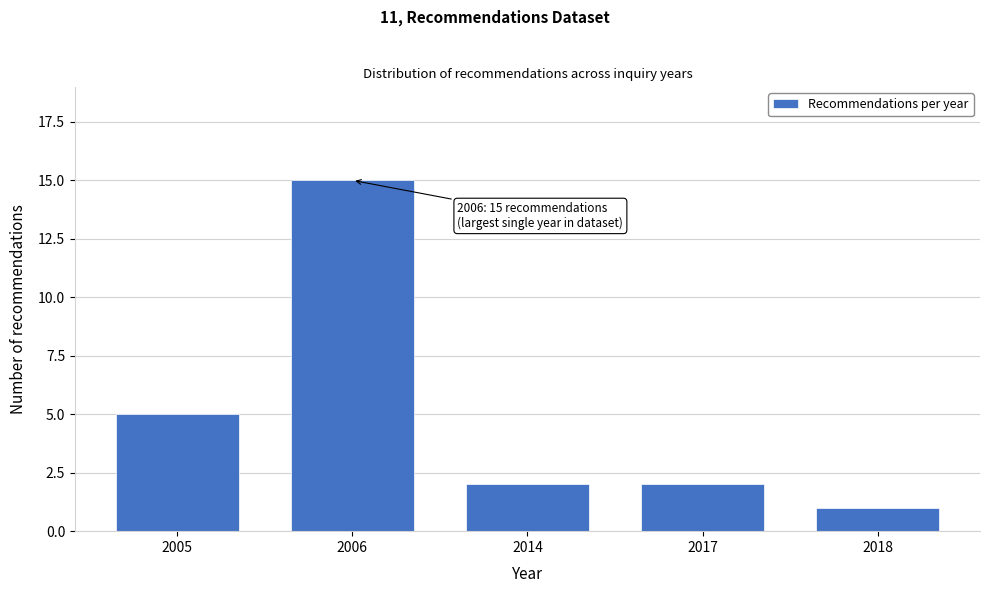

Reading left to right, what are all the values shown in this chart?

2005=5	2006=15	2014=2	2017=2	2018=1